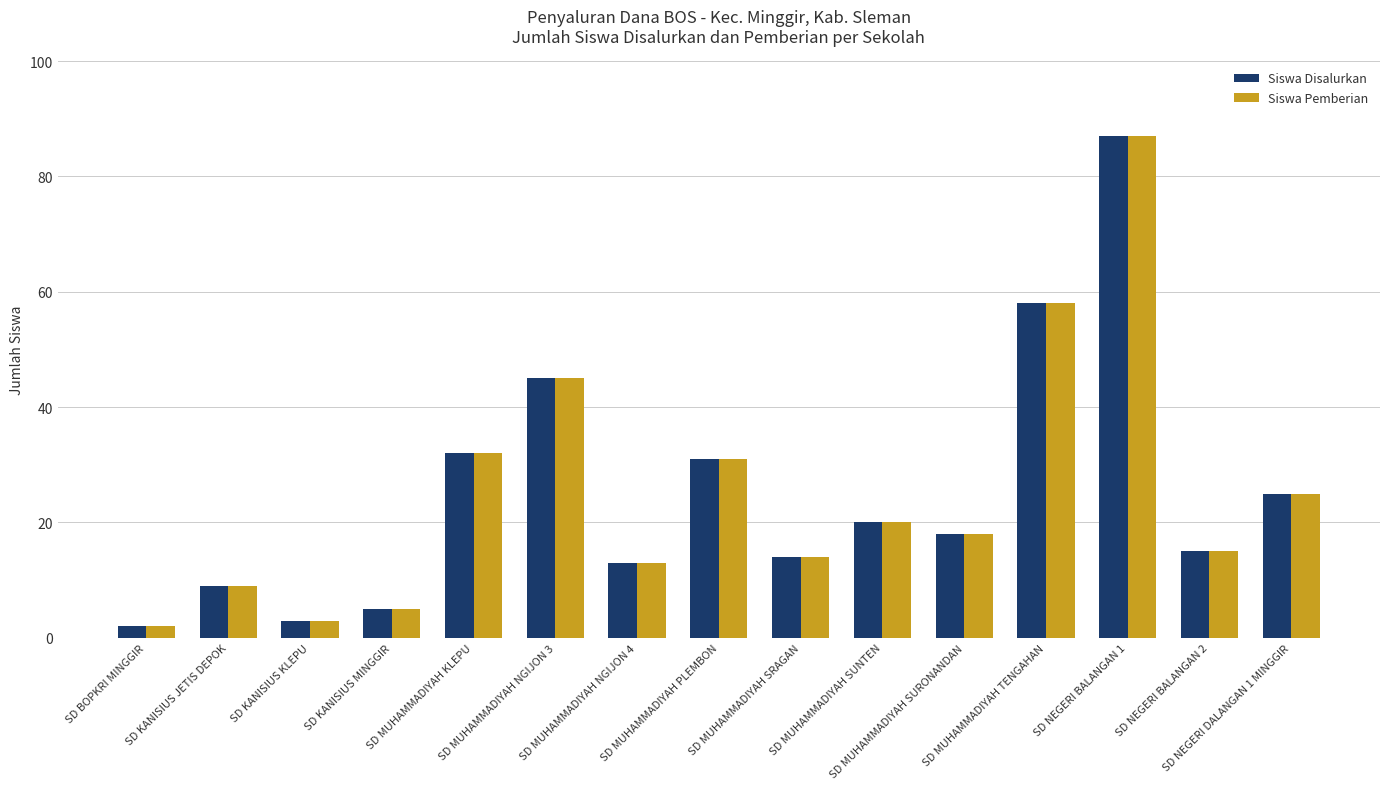

What is the difference between the maximum and minimum values in the Siswa Disalurkan series?

85